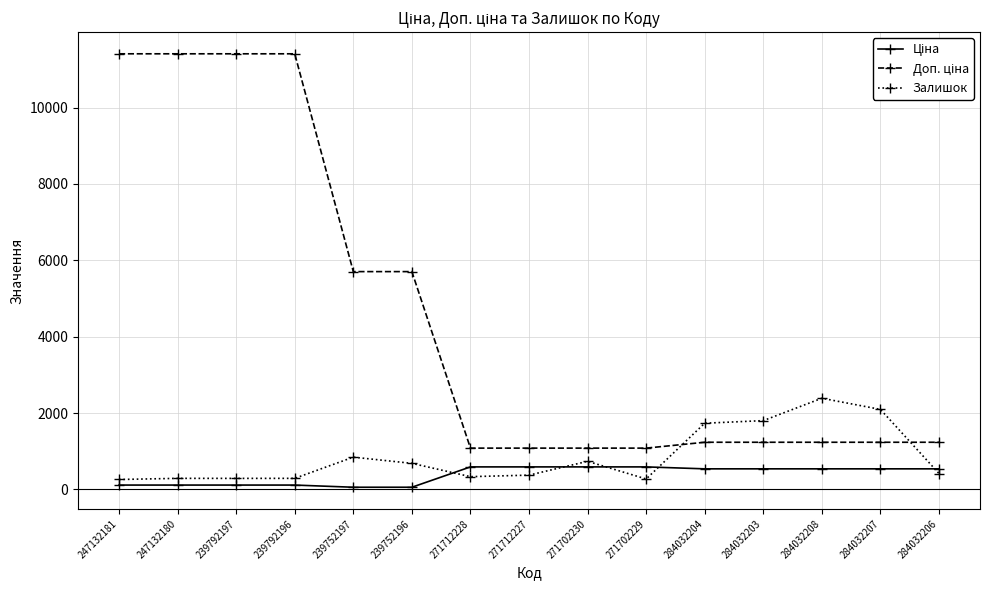

True or false: Залишок has a value of 343.6 at 239752197.

False